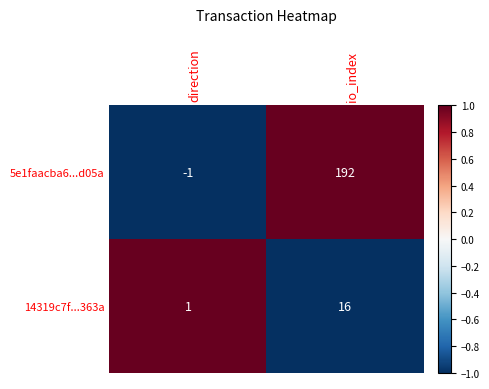

At which category is the sum across all series the highest?

io_index